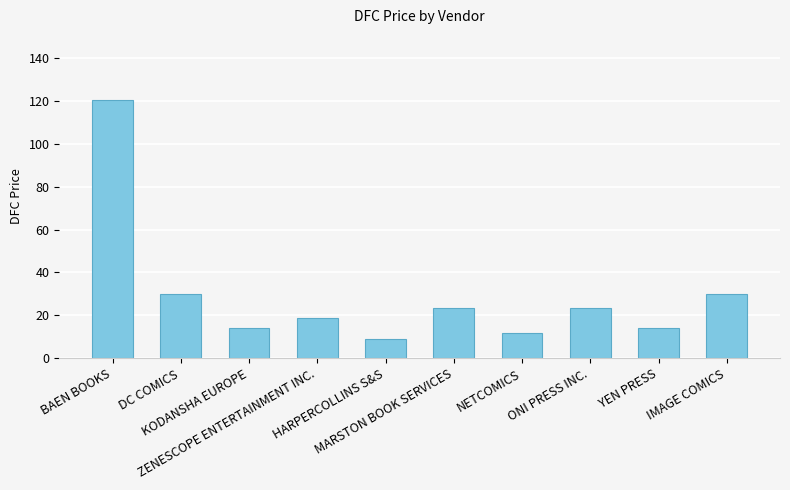

What is the value of the 3rd bar from the left?

14.3